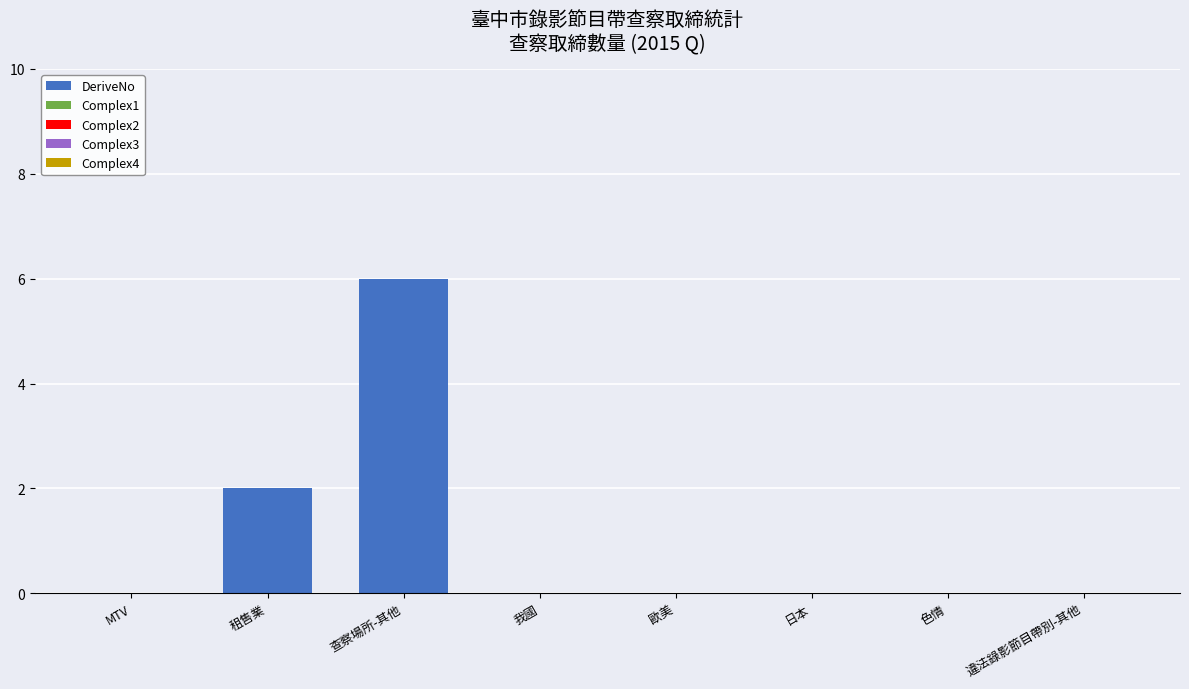

The value at MTV is -2. True or false?

False